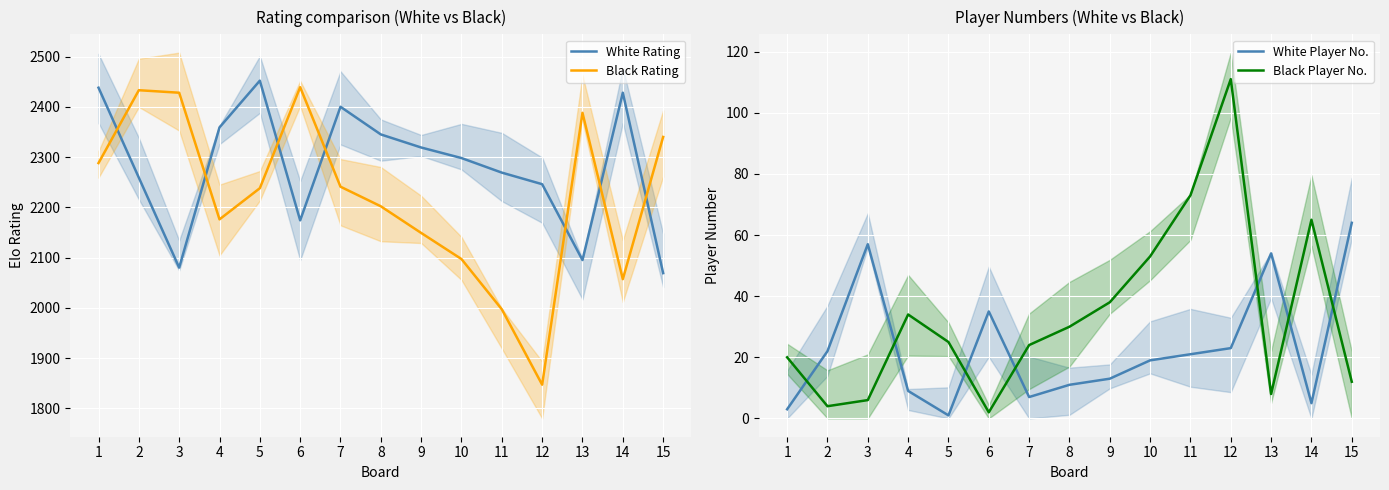

Is it true that Black Rating equals 3451 at 10?

False